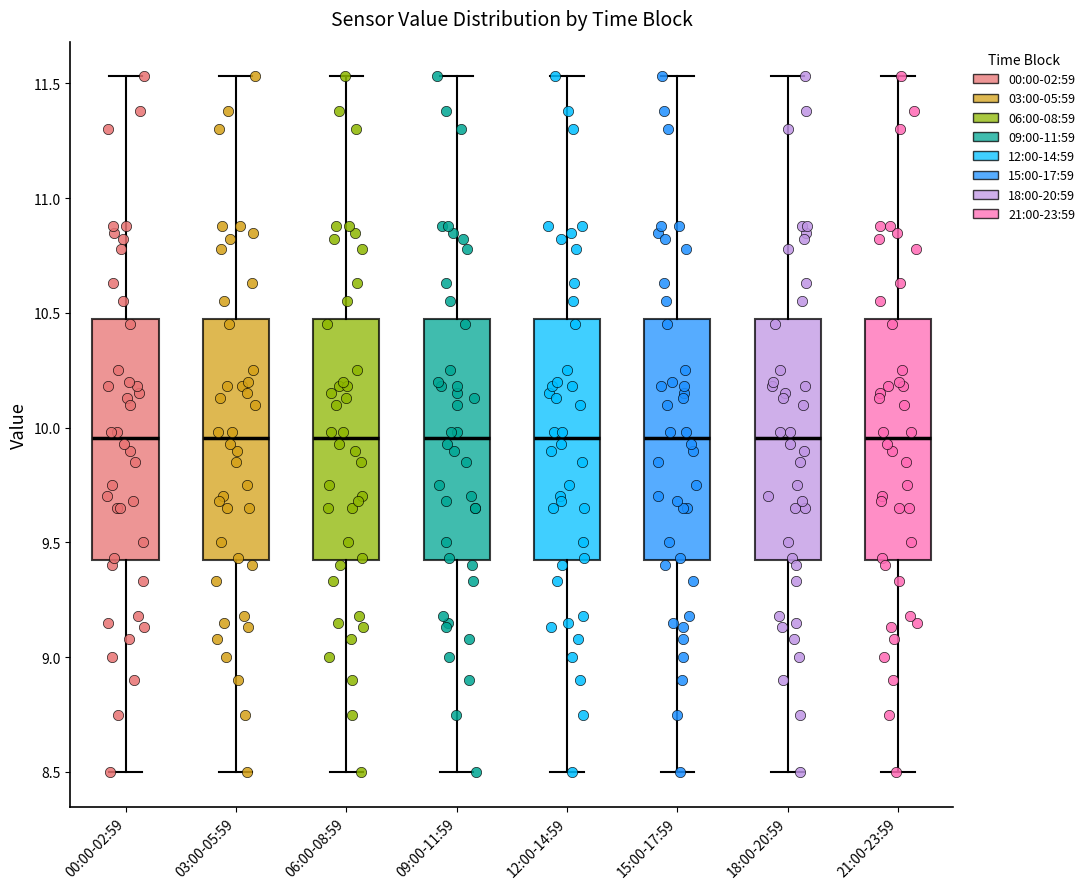

Reading left to right, read every box against the y-axis: the position of its median line, the range the box covers, and the ends of its whiskers. The values are not printed on the chart, so give them approximately, as read against the axis.

00:00-02:59: median 9.95, box 9.40 to 10.50, whiskers 8.50 to 11.55
03:00-05:59: median 9.95, box 9.40 to 10.50, whiskers 8.50 to 11.55
06:00-08:59: median 9.95, box 9.40 to 10.50, whiskers 8.50 to 11.55
09:00-11:59: median 9.95, box 9.40 to 10.50, whiskers 8.50 to 11.55
12:00-14:59: median 9.95, box 9.40 to 10.50, whiskers 8.50 to 11.55
15:00-17:59: median 9.95, box 9.40 to 10.50, whiskers 8.50 to 11.55
18:00-20:59: median 9.95, box 9.40 to 10.50, whiskers 8.50 to 11.55
21:00-23:59: median 9.95, box 9.40 to 10.50, whiskers 8.50 to 11.55